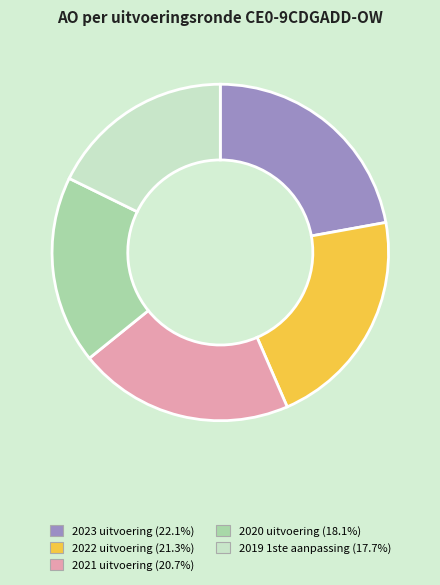

Which category has the biggest portion of the pie?

2023 uitvoering